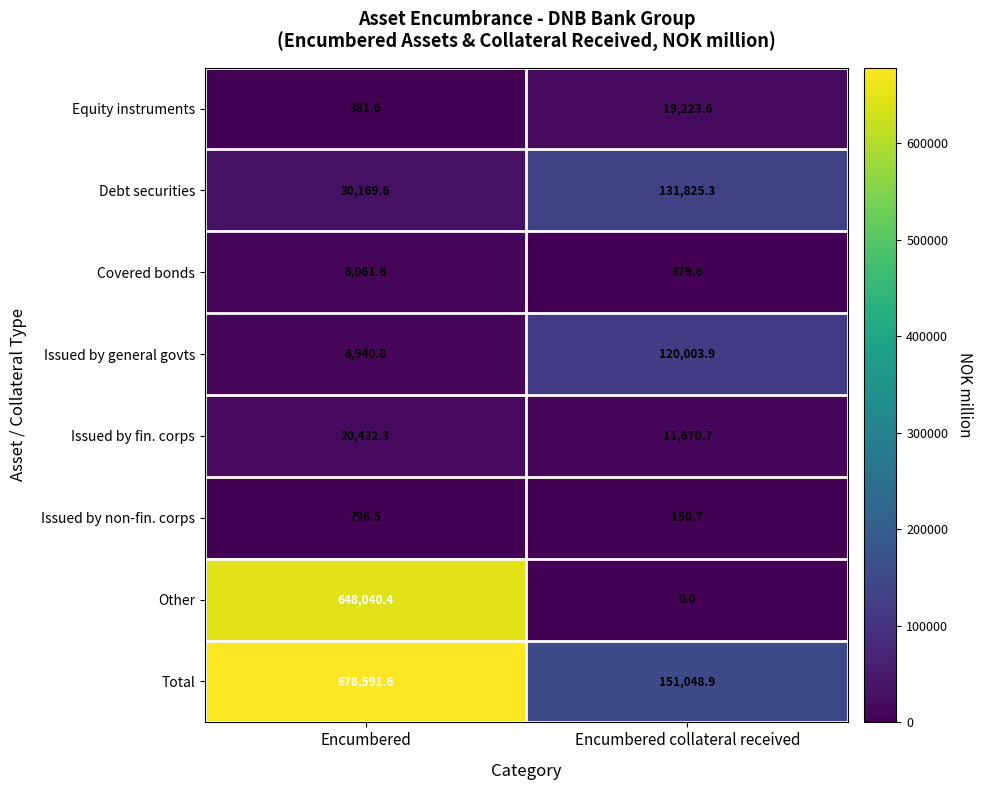

The value of Equity instruments at Encumbered collateral received is 29302.4. True or false?

False